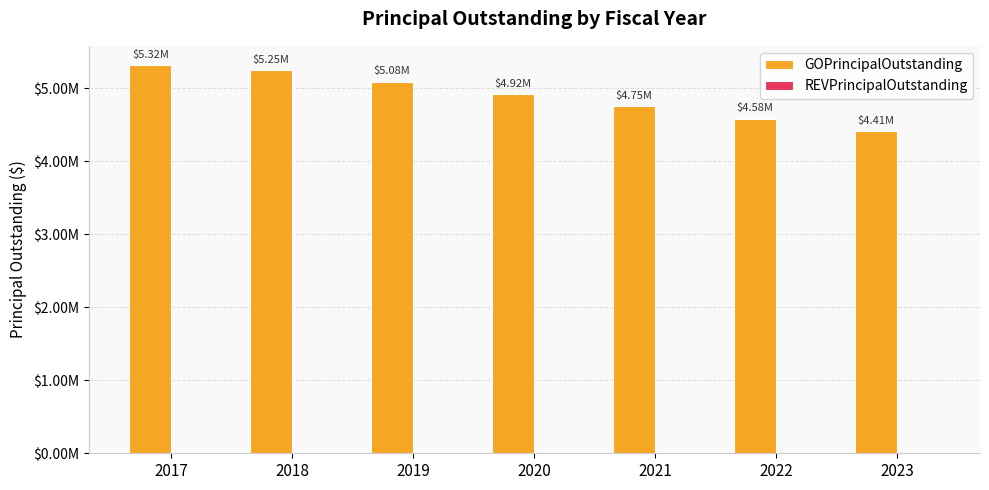

Does the chart contain any negative values?

No